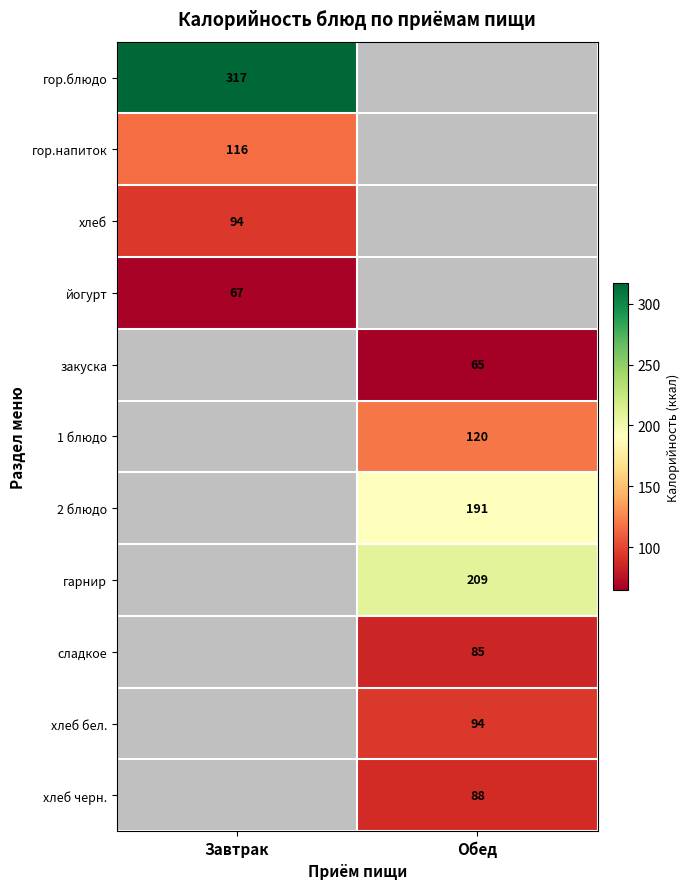

True or false: гор.напиток has a value of 116 at Завтрак.

True